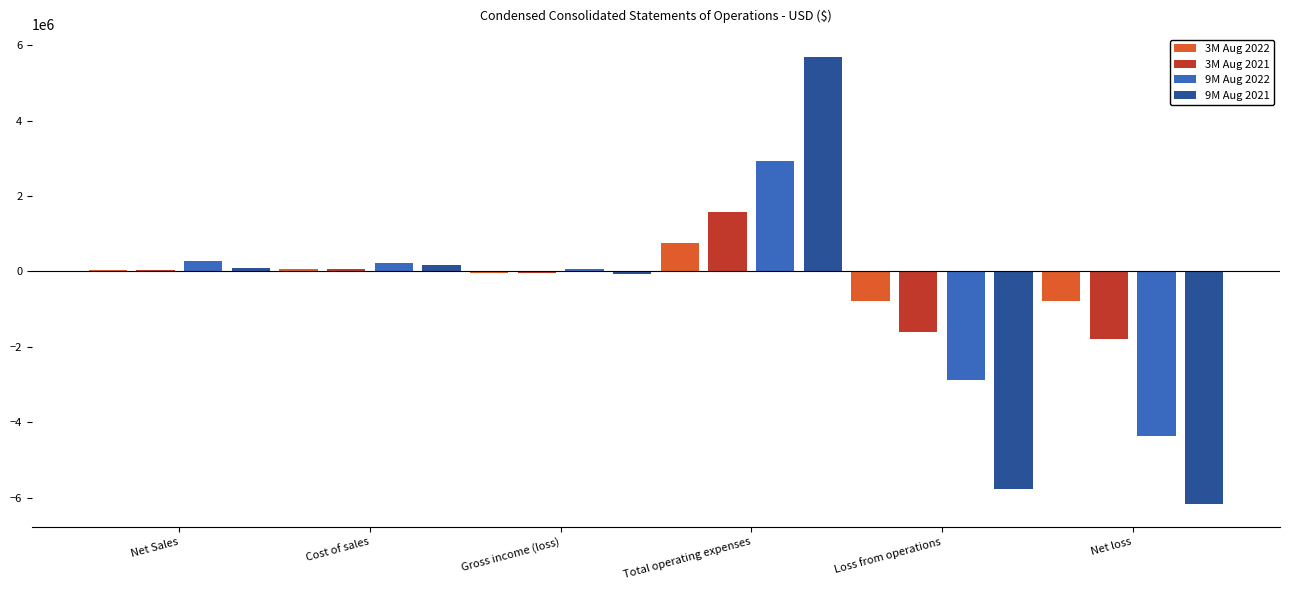

What is the spread (max minus min) of values at Gross income (loss)?

128767